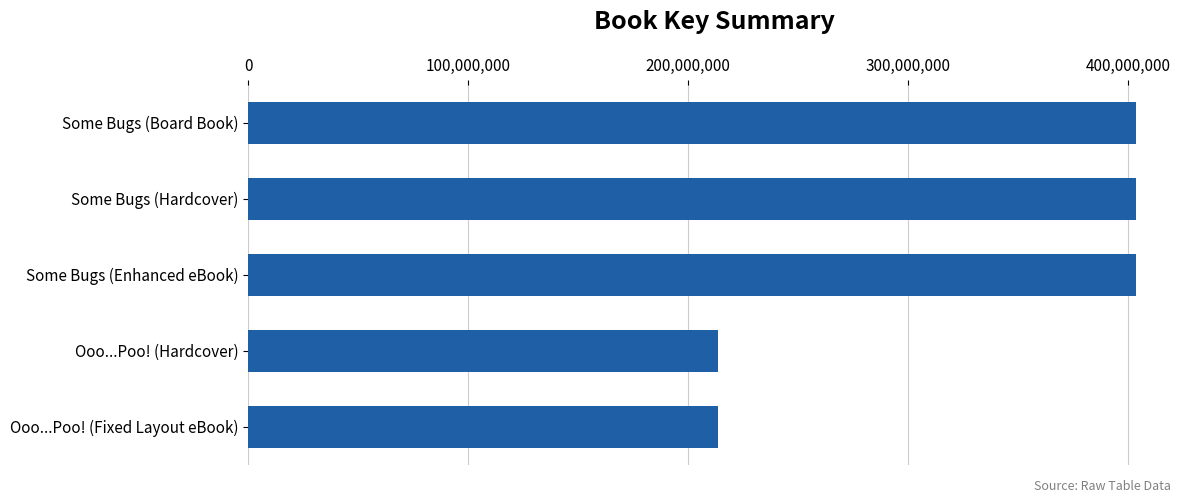

What is the maximum value shown in the chart?

403412661